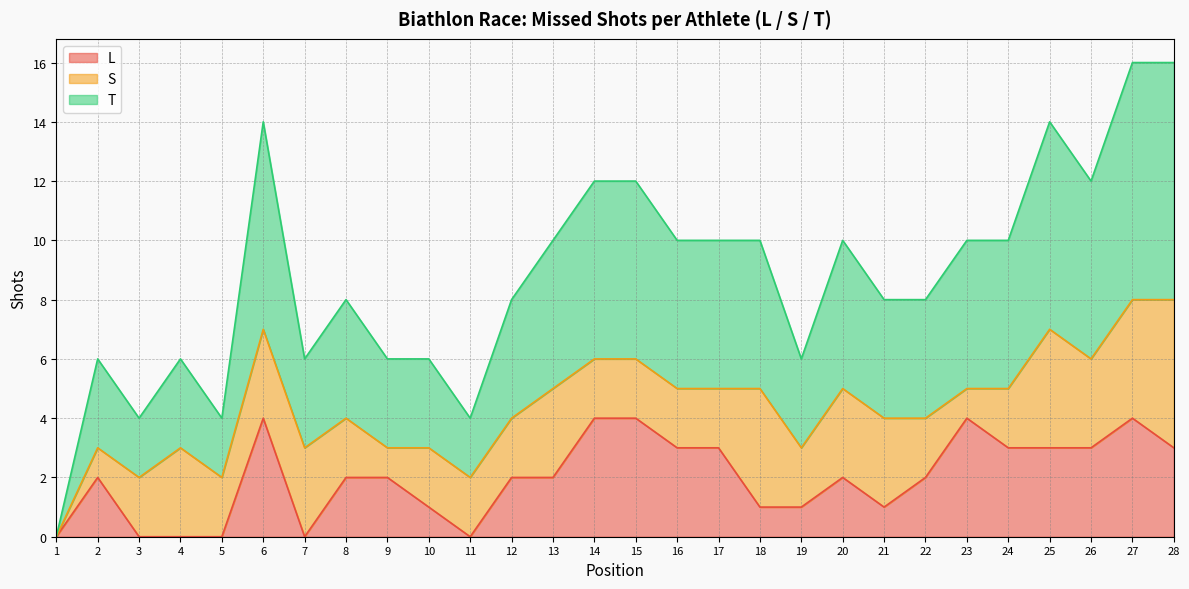

At which label does L first exceed 2?

6